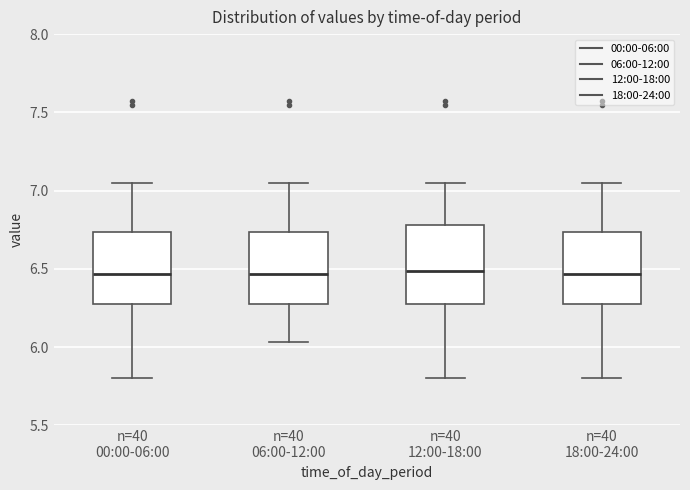

Reading left to right, read every box against the y-axis: the position of its median line, the range the box covers, and the ends of its whiskers. The values are not printed on the chart, so give them approximately, as read against the axis.

n=40 00:00-06:00: median 6.45, box 6.25 to 6.75, whiskers 5.80 to 7.05
n=40 06:00-12:00: median 6.45, box 6.25 to 6.75, whiskers 6.05 to 7.05
n=40 12:00-18:00: median 6.50, box 6.25 to 6.80, whiskers 5.80 to 7.05
n=40 18:00-24:00: median 6.45, box 6.25 to 6.75, whiskers 5.80 to 7.05